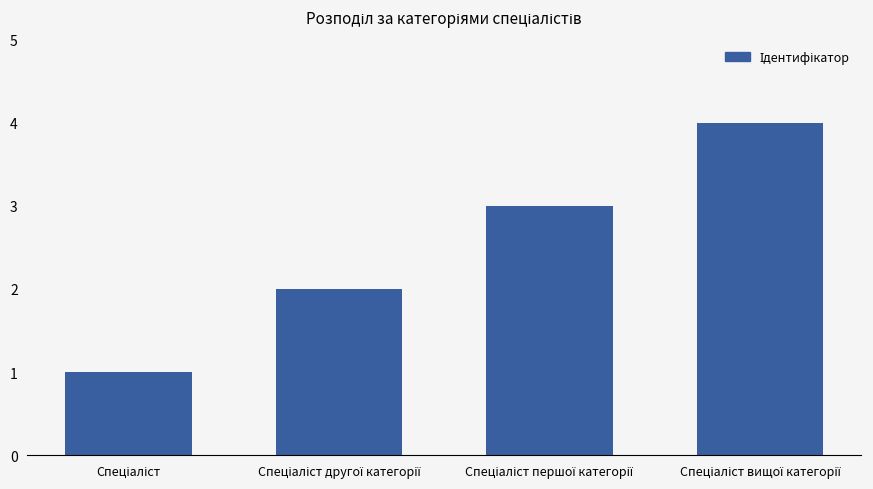

Count the number of data series in this chart.

1